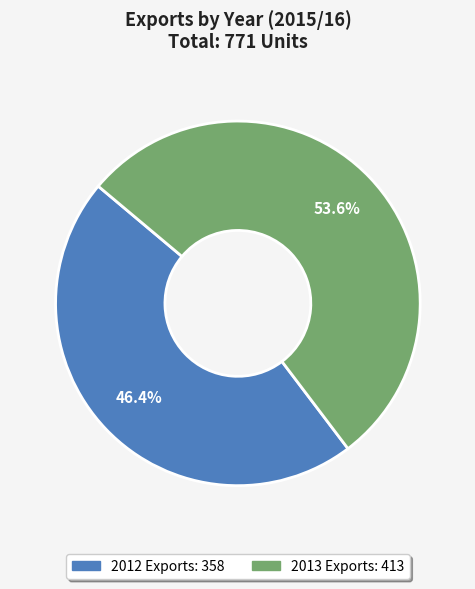

Which category has the smallest portion of the pie?

2012 Exports